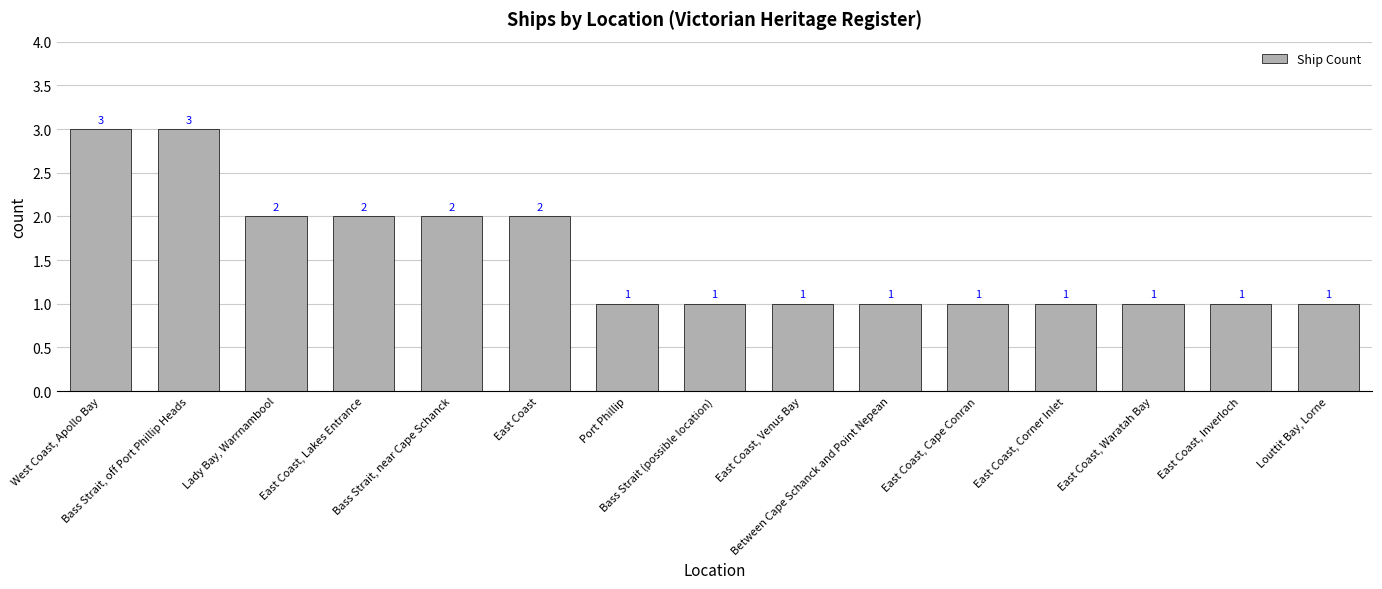

Are the bars horizontal?

No